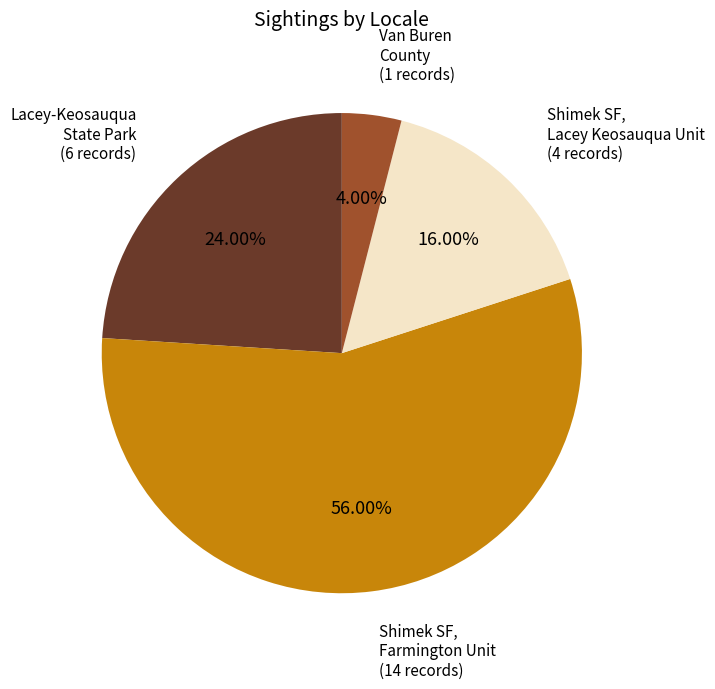

Which slice is the smallest?

Van Buren County (1 records)